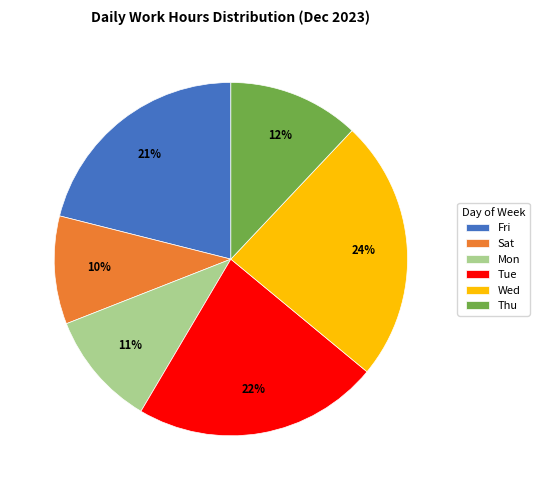

Does any single category account for the majority?

No